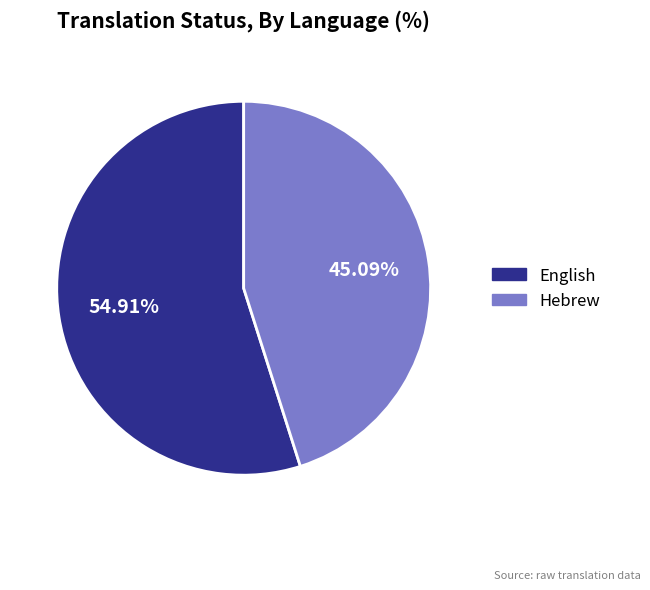

Count the number of slices in the pie.

2